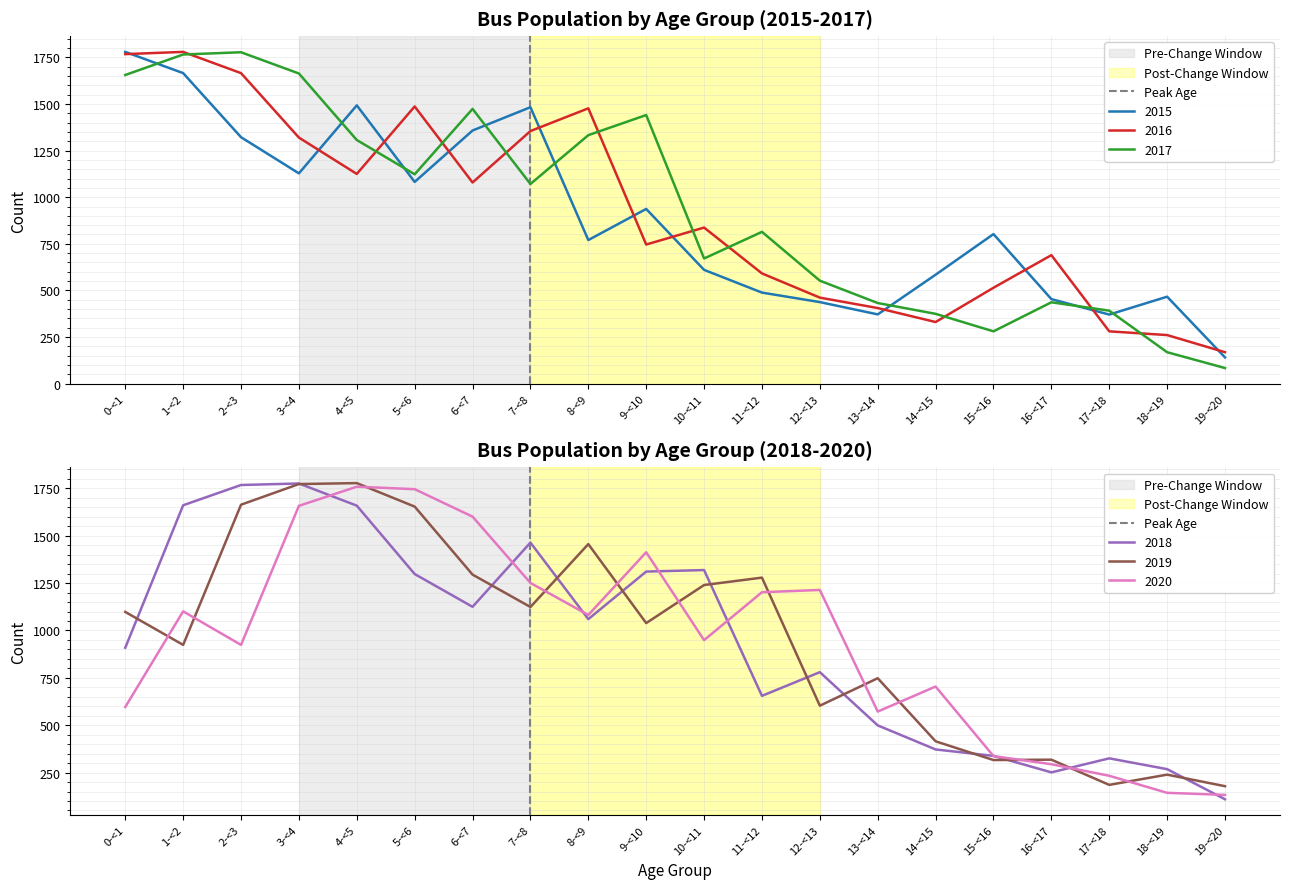

What is the highest value of the 2020 series?

1759